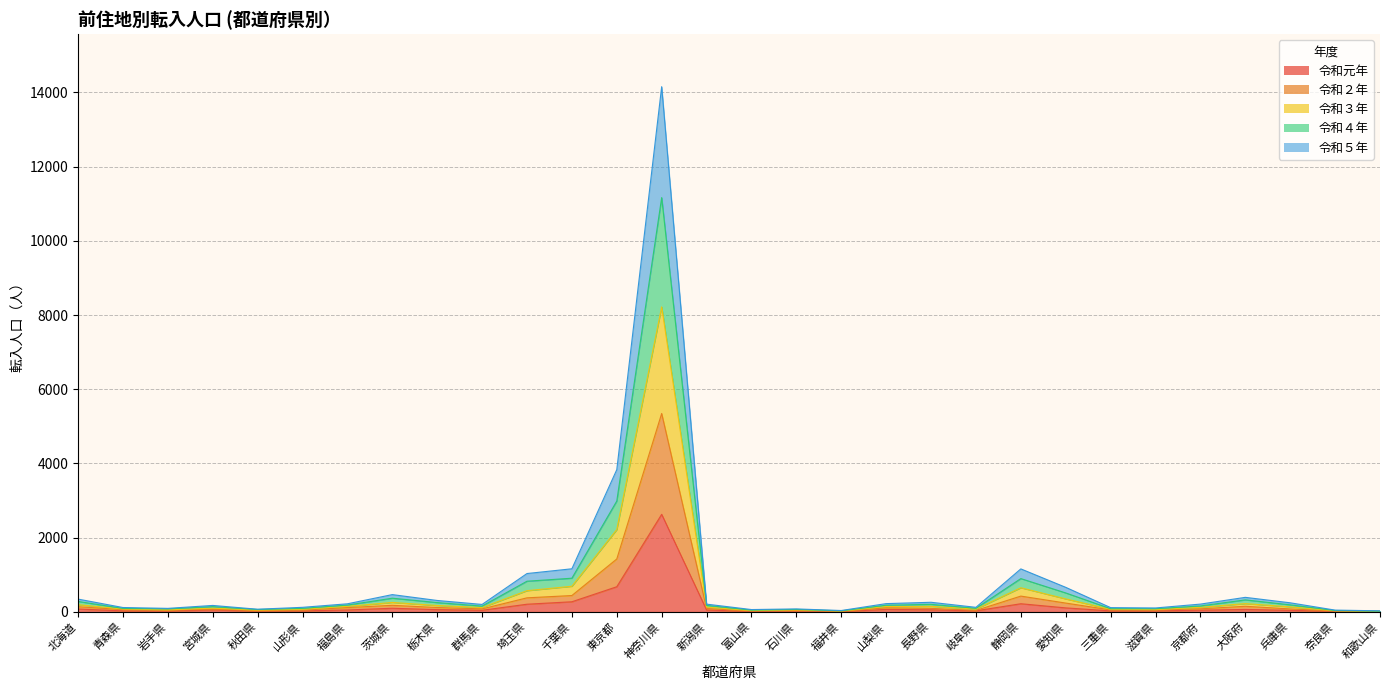

Count the number of categories in the chart.

30